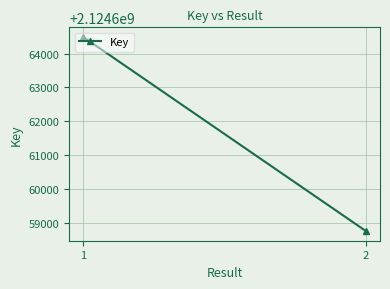

Reading left to right, what are all the values shown in this chart?

1=2124664486	2=2124658768